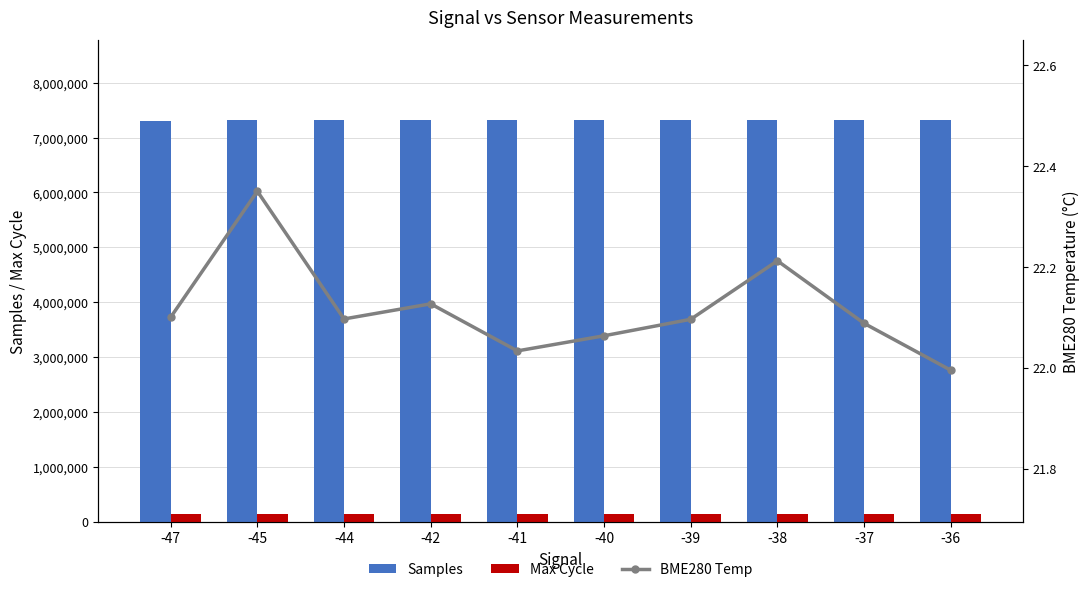

What is the average value of the Samples series?

7314020.4